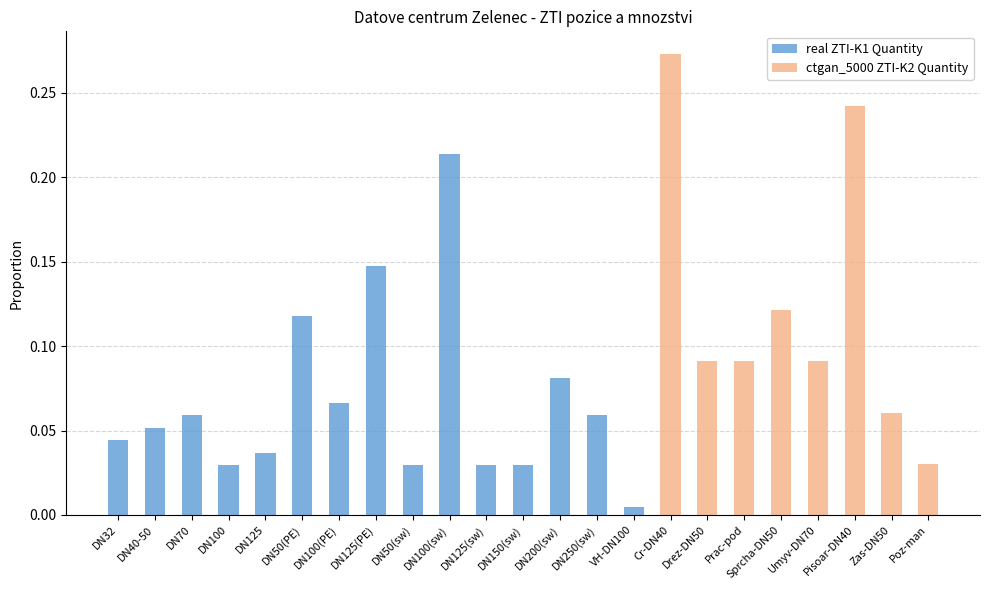

What is the difference between the ctgan_5000 ZTI-K2 Quantity values at DN50(sw) and Sprcha-DN50?

0.1